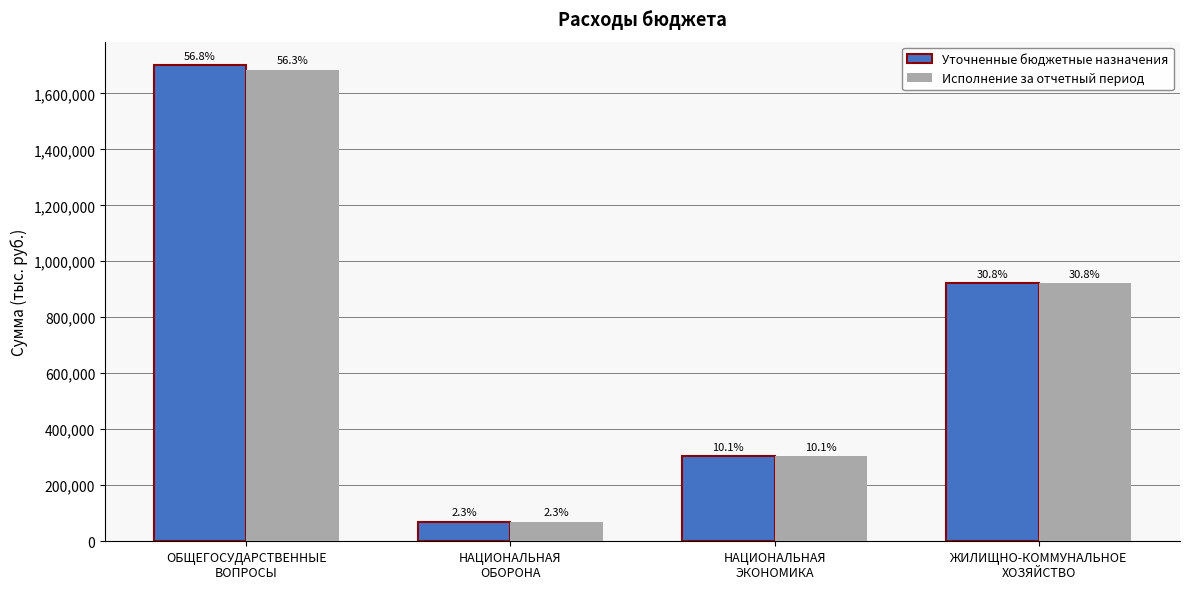

What is the label of the 2nd bar from the right?

НАЦИОНАЛЬНАЯ
ЭКОНОМИКА